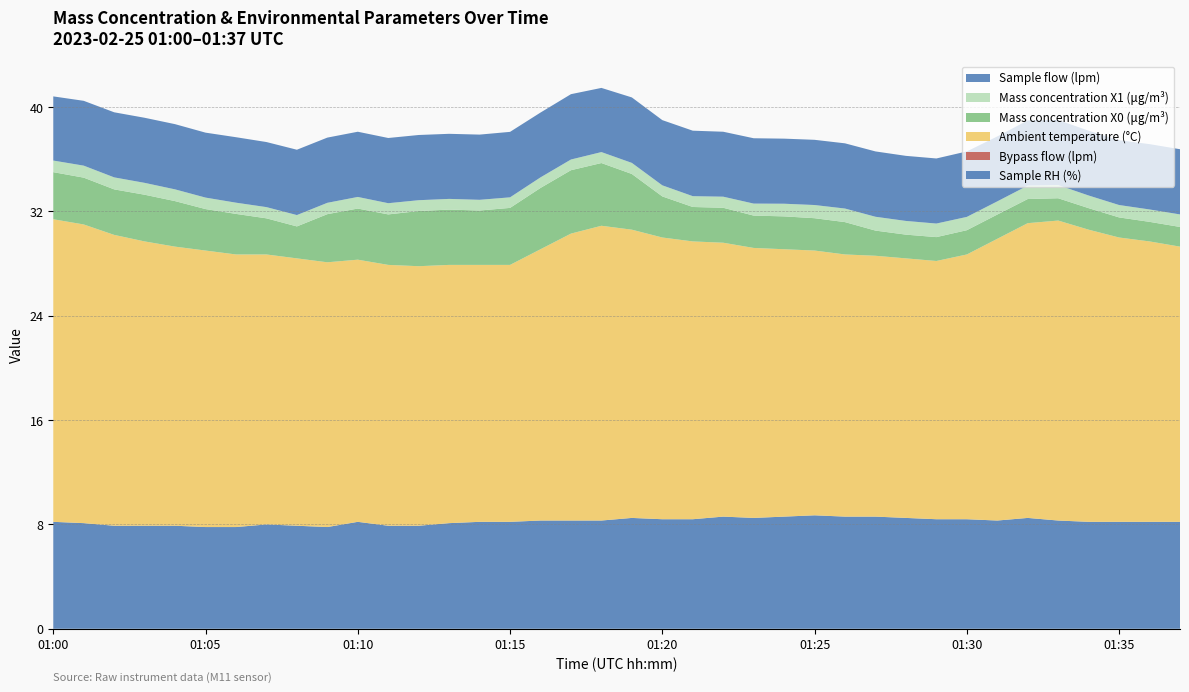

Reading left to right, what are all the values shown in this chart?

Sample RH (%): 01:00=8.2	01:01=8.1	01:02=7.9	01:03=7.9	01:04=7.9	01:05=7.8	01:06=7.8	01:07=8.0	01:08=7.9	01:09=7.8	01:10=8.2	01:11=7.9	01:12=7.9	01:13=8.1	01:14=8.2	01:15=8.2	01:16=8.3	01:17=8.3	01:18=8.3	01:19=8.5	01:20=8.4	01:21=8.4	01:22=8.6	01:23=8.5	01:24=8.6	01:25=8.7	01:26=8.6	01:27=8.6	01:28=8.5	01:29=8.4	01:30=8.4	01:31=8.3	01:32=8.5	01:33=8.3	01:34=8.2	01:35=8.2	01:36=8.2	01:37=8.2
Bypass flow (lpm): 01:00=0.0	01:01=0.0	01:02=0.0	01:03=0.0	01:04=0.0	01:05=0.0	01:06=0.0	01:07=0.0	01:08=0.0	01:09=0.0	01:10=0.0	01:11=0.0	01:12=0.0	01:13=0.0	01:14=0.0	01:15=0.0	01:16=0.0	01:17=0.0	01:18=0.0	01:19=0.0	01:20=0.0	01:21=0.0	01:22=0.0	01:23=0.0	01:24=0.0	01:25=0.0	01:26=0.0	01:27=0.0	01:28=0.0	01:29=0.0	01:30=0.0	01:31=0.0	01:32=0.0	01:33=0.0	01:34=0.0	01:35=0.0	01:36=0.0	01:37=0.0
Ambient temperature (°C): 01:00=23.2	01:01=22.9	01:02=22.3	01:03=21.8	01:04=21.4	01:05=21.2	01:06=20.9	01:07=20.7	01:08=20.5	01:09=20.3	01:10=20.1	01:11=20.0	01:12=19.9	01:13=19.8	01:14=19.7	01:15=19.7	01:16=20.8	01:17=22.0	01:18=22.6	01:19=22.1	01:20=21.6	01:21=21.3	01:22=21.0	01:23=20.7	01:24=20.5	01:25=20.3	01:26=20.1	01:27=20.0	01:28=19.9	01:29=19.8	01:30=20.3	01:31=21.6	01:32=22.6	01:33=23.0	01:34=22.4	01:35=21.8	01:36=21.5	01:37=21.1
Mass concentration X0 (μg/m³): 01:00=3.6	01:01=3.6	01:02=3.5	01:03=3.6	01:04=3.5	01:05=3.2	01:06=3.1	01:07=2.8	01:08=2.5	01:09=3.7	01:10=3.9	01:11=3.9	01:12=4.2	01:13=4.2	01:14=4.2	01:15=4.4	01:16=4.7	01:17=4.9	01:18=4.8	01:19=4.3	01:20=3.1	01:21=2.6	01:22=2.7	01:23=2.5	01:24=2.5	01:25=2.5	01:26=2.5	01:27=1.9	01:28=1.8	01:29=1.8	01:30=1.9	01:31=1.9	01:32=1.9	01:33=1.7	01:34=1.6	01:35=1.5	01:36=1.5	01:37=1.5
Mass concentration X1 (μg/m³): 01:00=0.9	01:01=0.9	01:02=0.9	01:03=0.9	01:04=0.9	01:05=0.9	01:06=0.9	01:07=0.9	01:08=0.9	01:09=0.9	01:10=0.9	01:11=0.9	01:12=0.8	01:13=0.8	01:14=0.8	01:15=0.8	01:16=0.8	01:17=0.8	01:18=0.8	01:19=0.8	01:20=0.8	01:21=0.8	01:22=0.8	01:23=0.9	01:24=1.0	01:25=1.0	01:26=1.0	01:27=1.1	01:28=1.1	01:29=1.0	01:30=1.0	01:31=1.0	01:32=1.0	01:33=1.0	01:34=1.0	01:35=0.9	01:36=0.9	01:37=1.0
Sample flow (lpm): 01:00=4.9	01:01=5.0	01:02=5.0	01:03=5.0	01:04=5.0	01:05=5.0	01:06=5.0	01:07=5.0	01:08=5.0	01:09=5.0	01:10=5.0	01:11=5.0	01:12=5.0	01:13=5.0	01:14=5.0	01:15=5.0	01:16=5.0	01:17=5.0	01:18=4.9	01:19=5.0	01:20=5.0	01:21=5.0	01:22=5.0	01:23=5.0	01:24=5.0	01:25=5.0	01:26=5.0	01:27=5.0	01:28=5.0	01:29=5.0	01:30=5.0	01:31=5.0	01:32=5.0	01:33=5.0	01:34=5.0	01:35=5.0	01:36=5.0	01:37=5.0